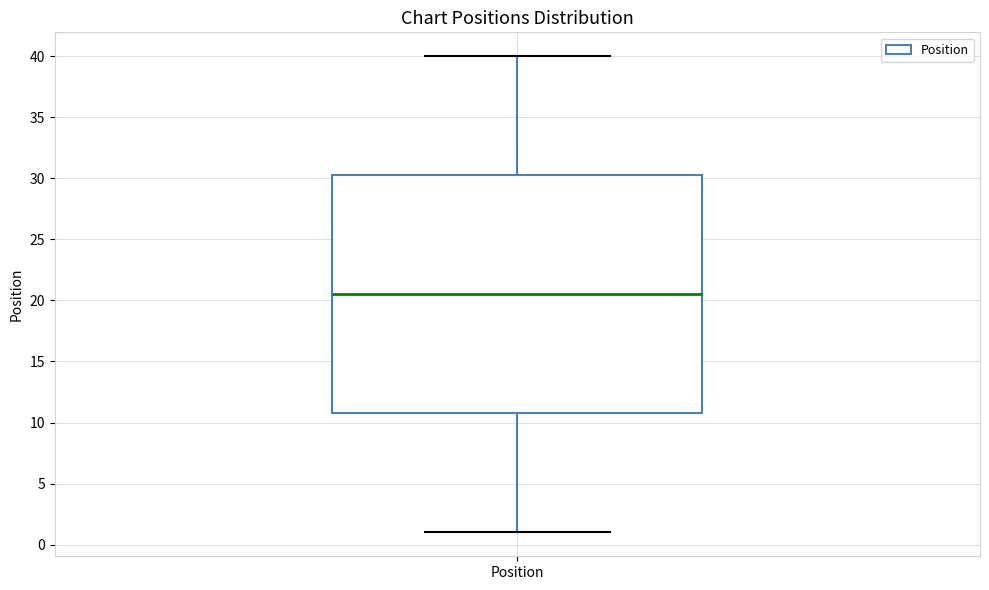

Where is the lower edge of the box for Position on the y-axis? The values are not printed on the chart, so give them approximately, as read against the axis.

11.0